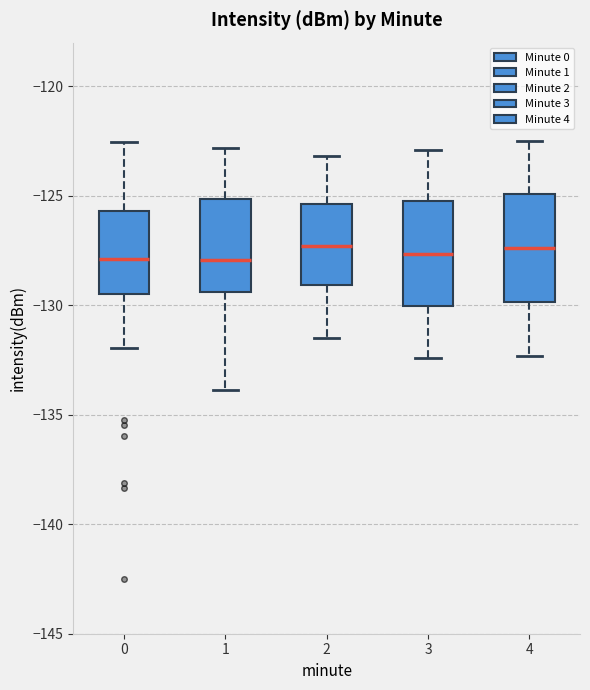

Reading left to right, transcribe this box plot: for each box, give where its median line is, the range the box spans, and where its two whiskers end, as read against the y-axis. The values are not printed on the chart, so give them approximately, as read against the axis.

0: median -128.0, box -129.5 to -125.5, whiskers -132.0 to -122.5
1: median -128.0, box -129.5 to -125.0, whiskers -134.0 to -123.0
2: median -127.5, box -129.0 to -125.5, whiskers -131.5 to -123.0
3: median -127.5, box -130.0 to -125.0, whiskers -132.5 to -123.0
4: median -127.5, box -130.0 to -125.0, whiskers -132.5 to -122.5